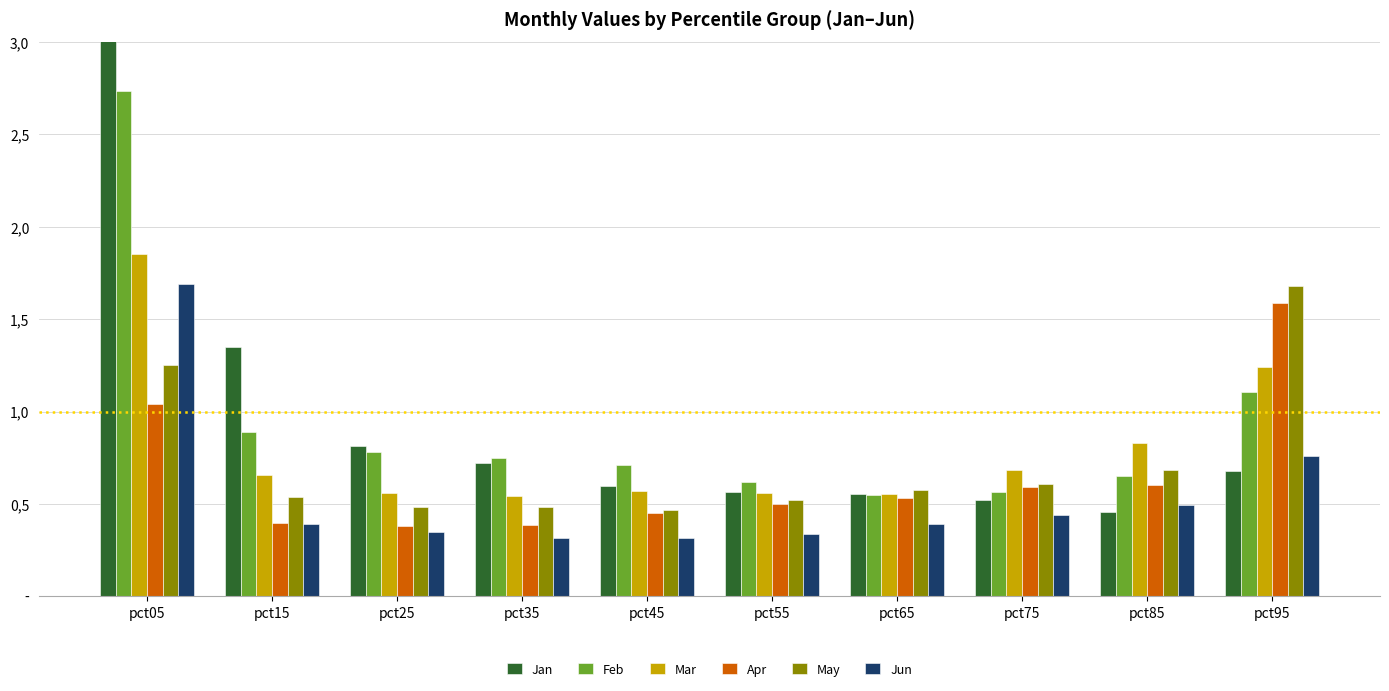

What is the value of the Mar bar at the 9th from the left?

0.8